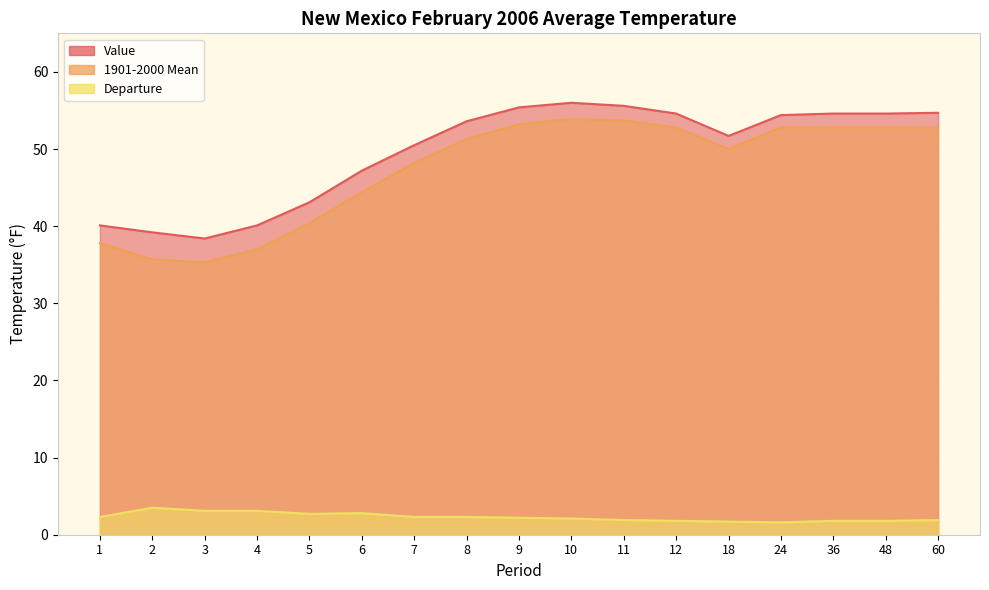

At which label does 1901-2000 Mean reach its peak?

10